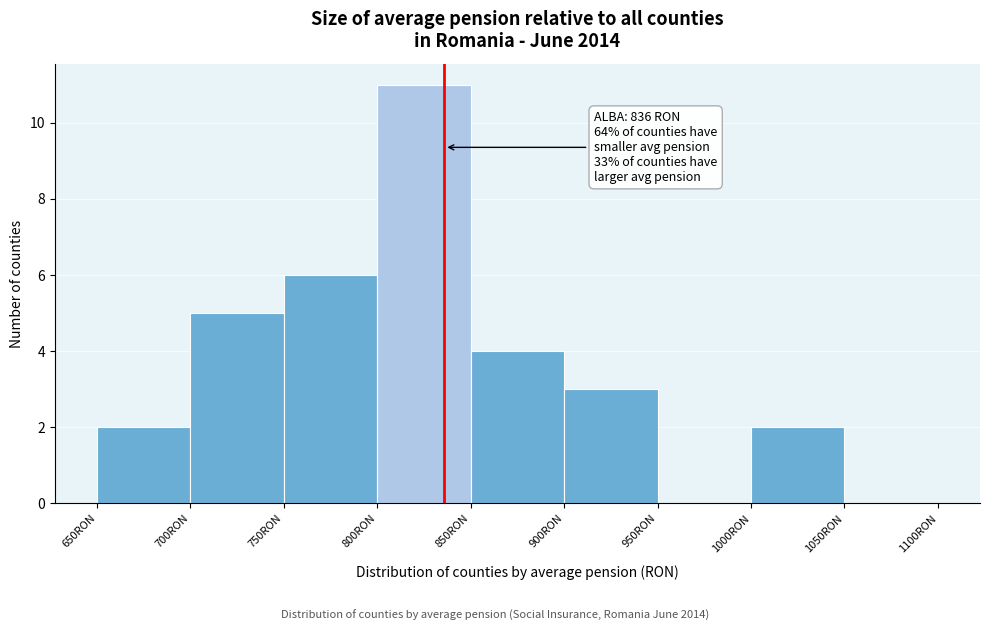

Over which range of the x-axis is the bar tallest?

800 to 850